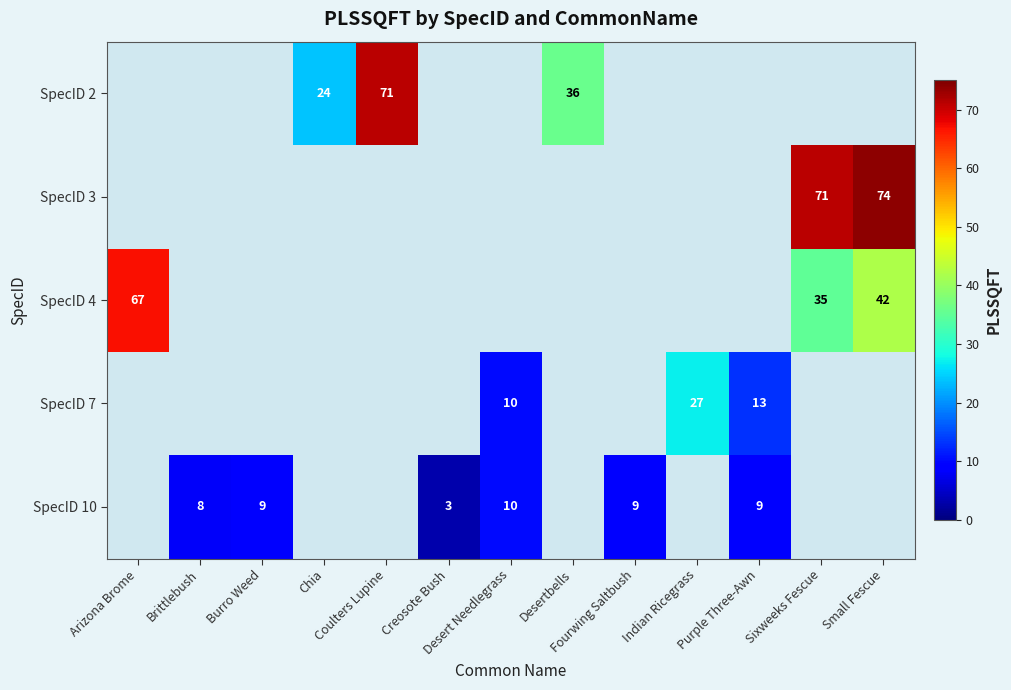

The value of SpecID 10 at Fourwing Saltbush is 9.0. True or false?

True